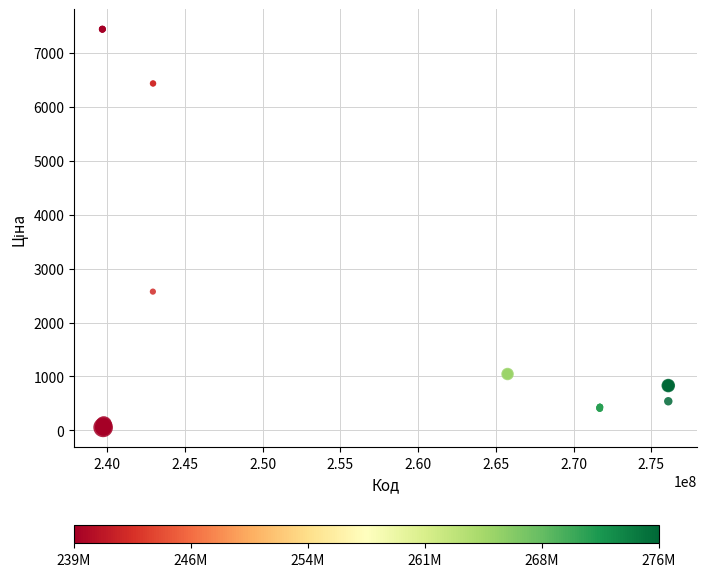

What Y value in the scatter plot is closest to 3750?

2575.0